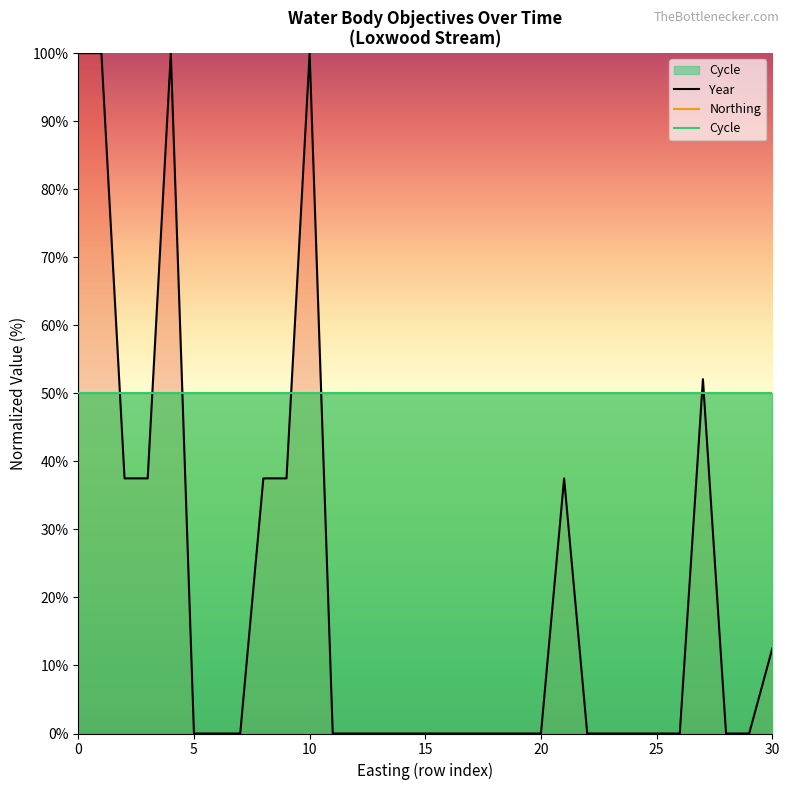

What are all the series names shown in the legend?

Year, Northing, Cycle